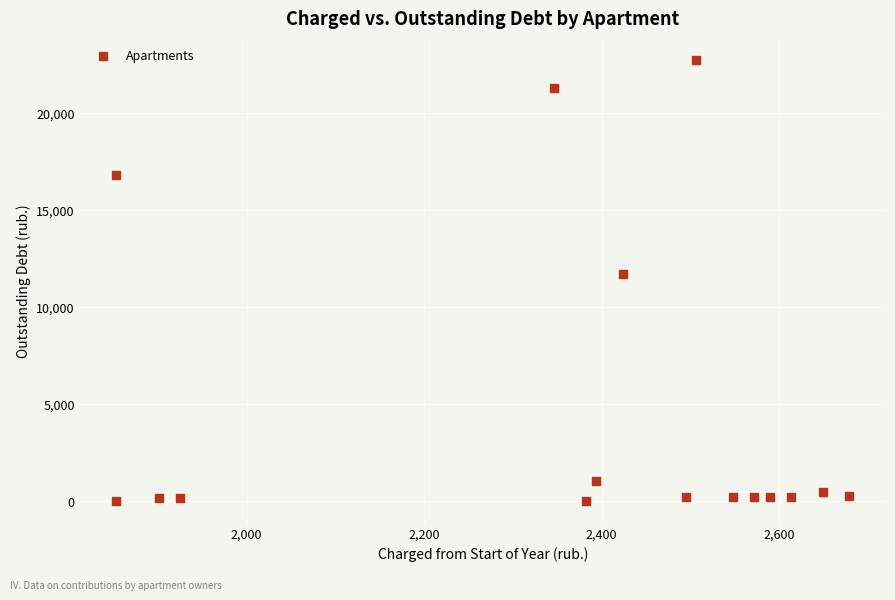

What is the range of Y values (max minus min)?

22729.1